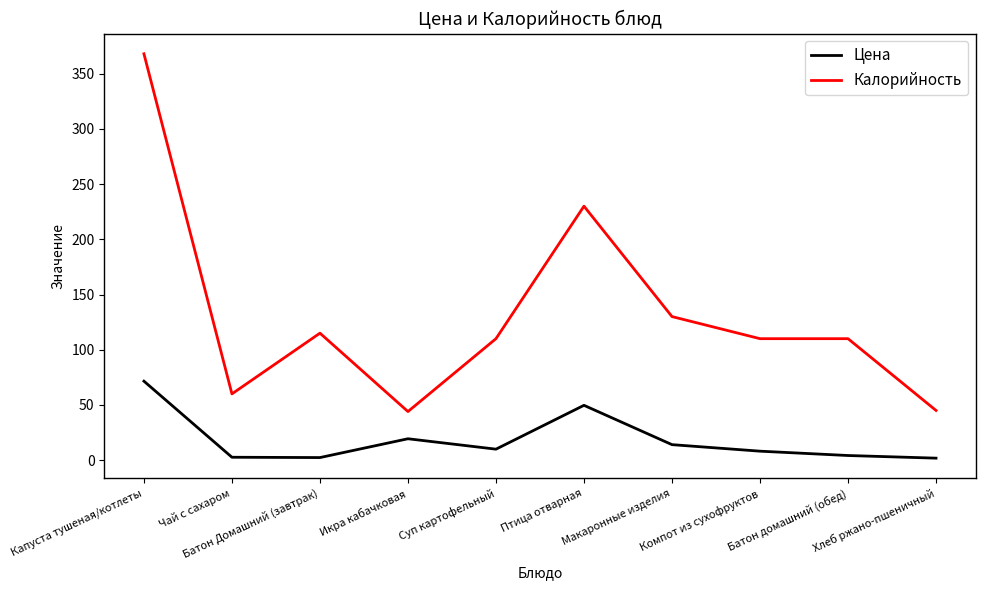

True or false: Калорийность and Цена cross at least once.

False